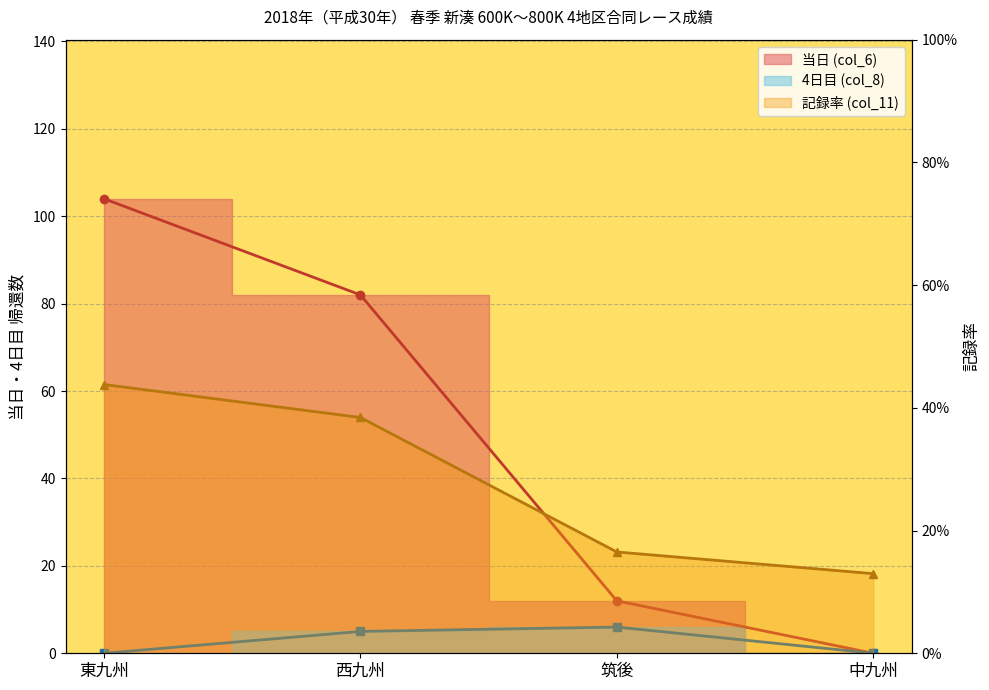

Which series changed the most between 東九州 and 中九州?

当日 (col_6)